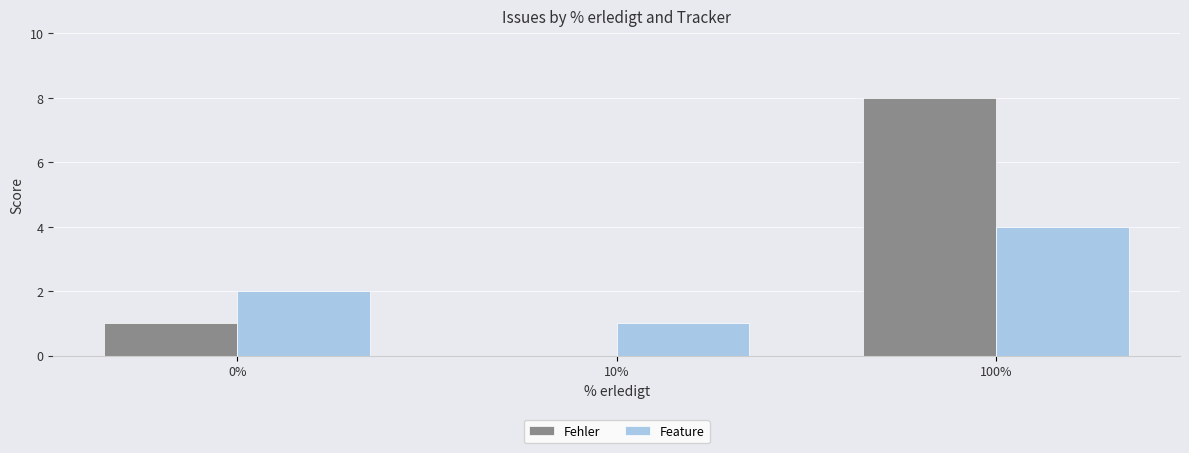

True or false: Feature has a value of 1 at 10%.

True